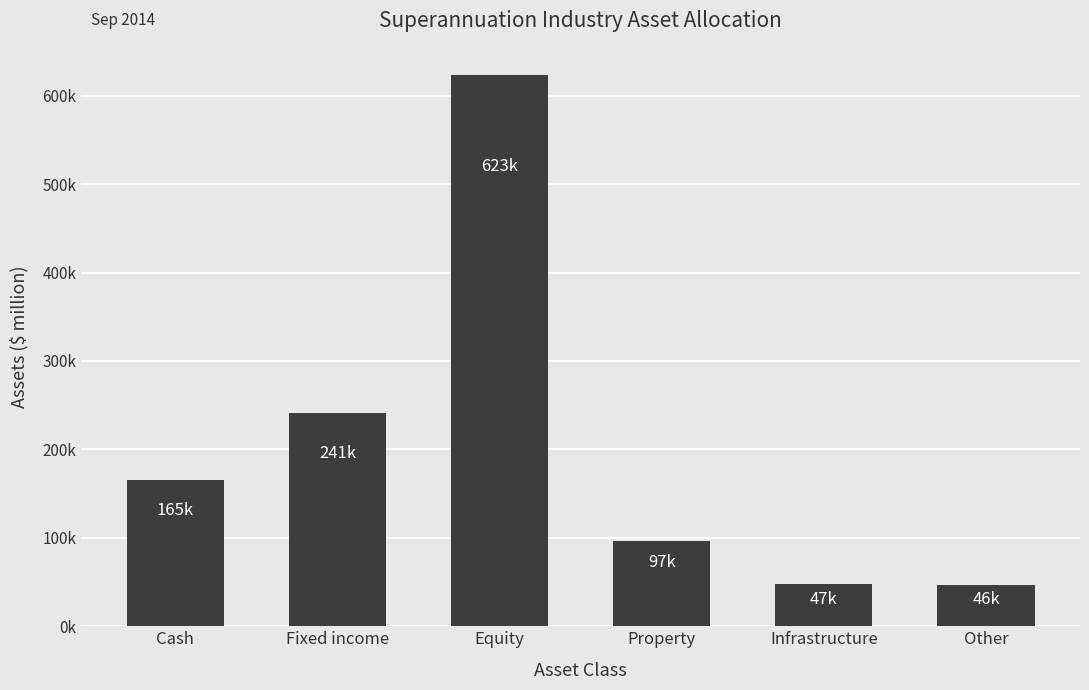

Count the number of data series in this chart.

1